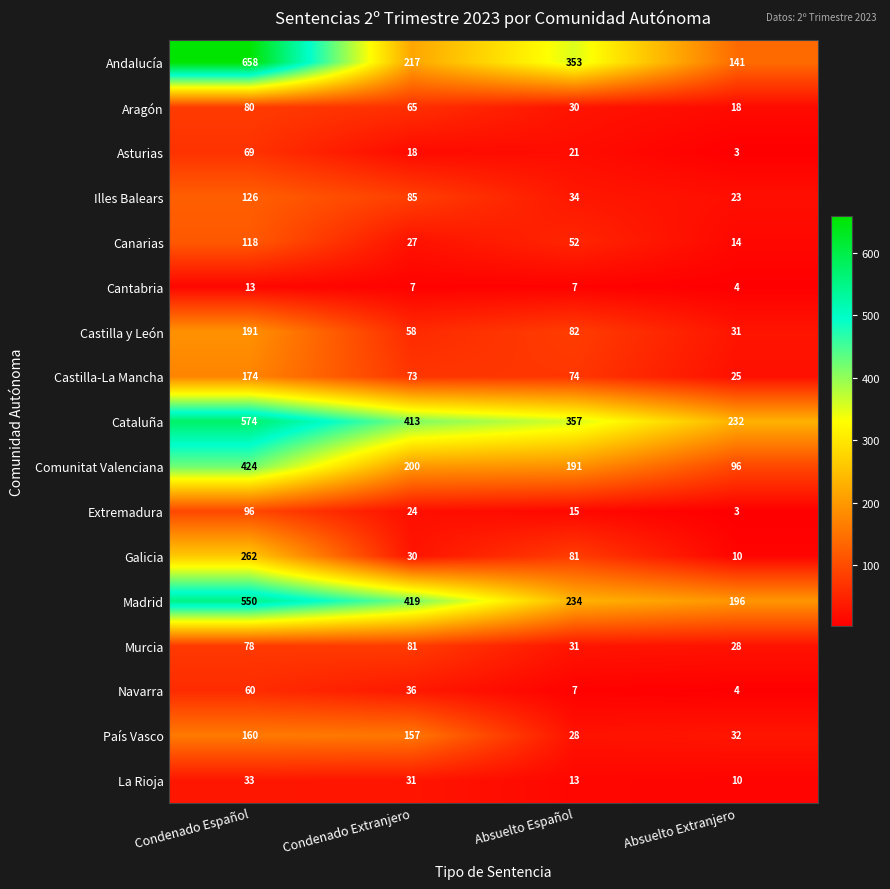

What is the difference between the maximum and minimum values in the Cataluña series?

342